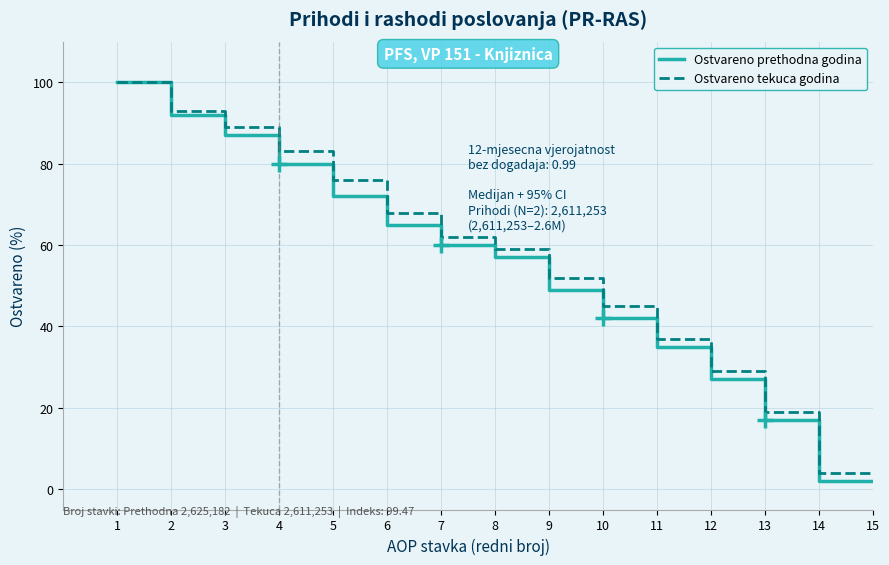

Between 2 and 15, which series saw the biggest shift?

Ostvareno prethodna godina